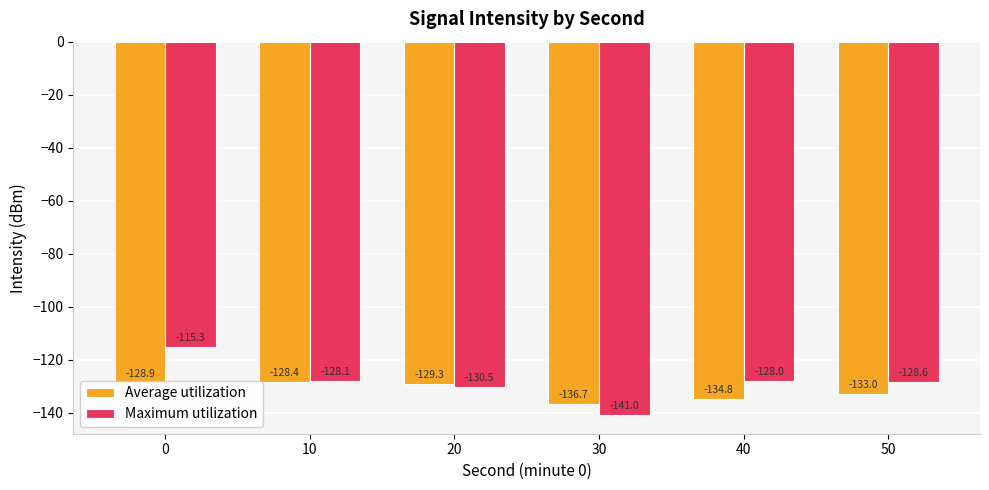

Reading right to left, transcribe all the data shown in this chart.

Average utilization: 50=-133.0	40=-134.8	30=-136.7	20=-129.3	10=-128.4	0=-128.9
Maximum utilization: 50=-128.6	40=-128.0	30=-141.0	20=-130.5	10=-128.1	0=-115.3